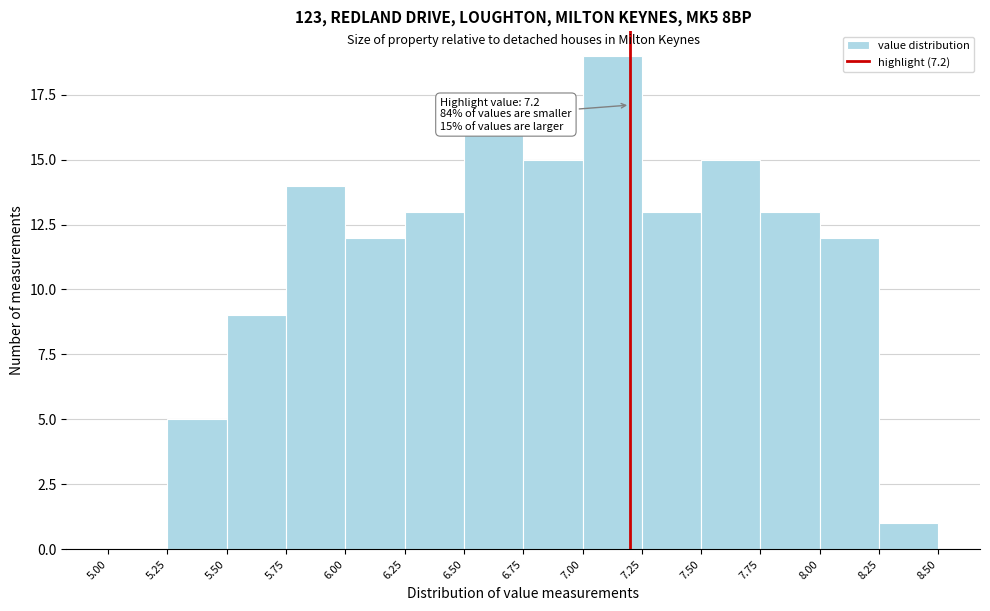

Which range on the x-axis has the tallest bar?

7.00 to 7.25